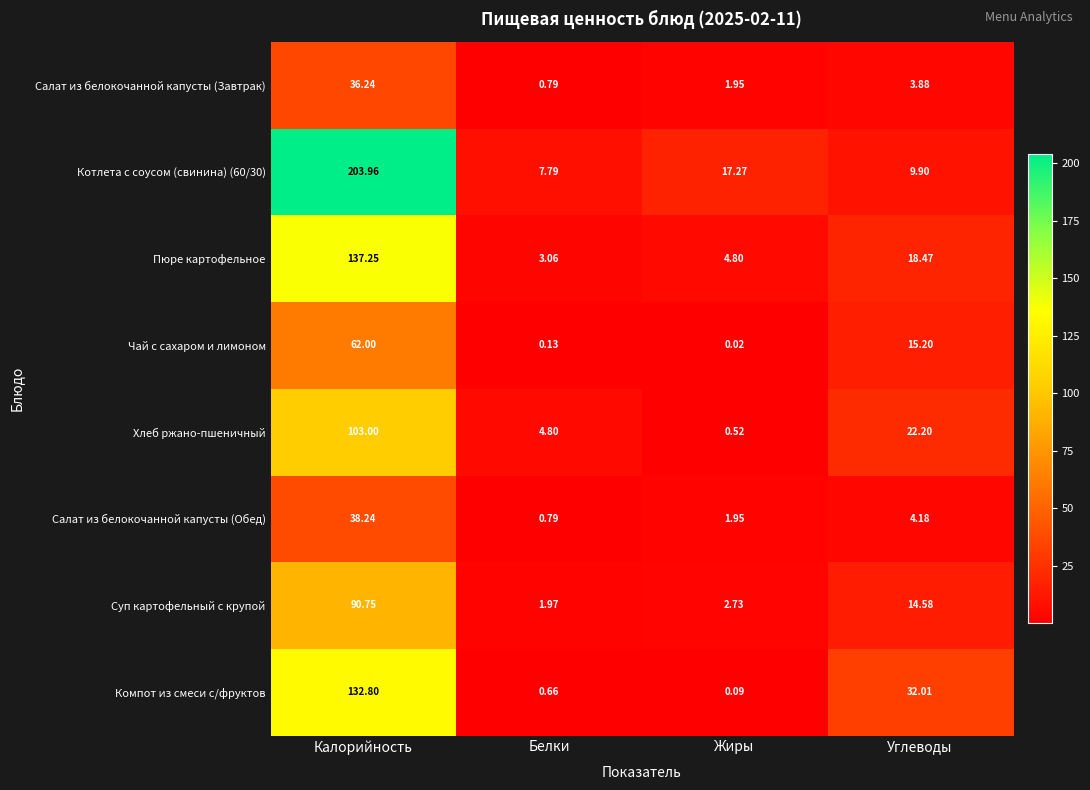

How many series are shown in this chart?

8